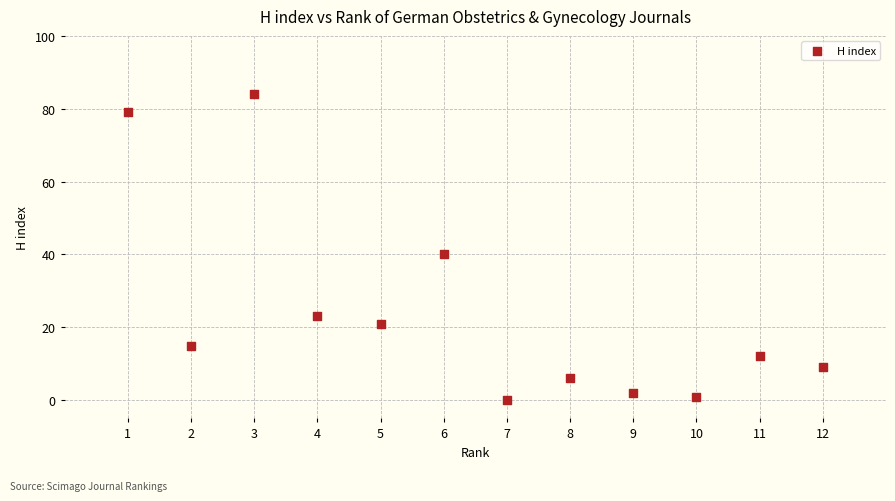

What is the range of Y values (max minus min)?

84